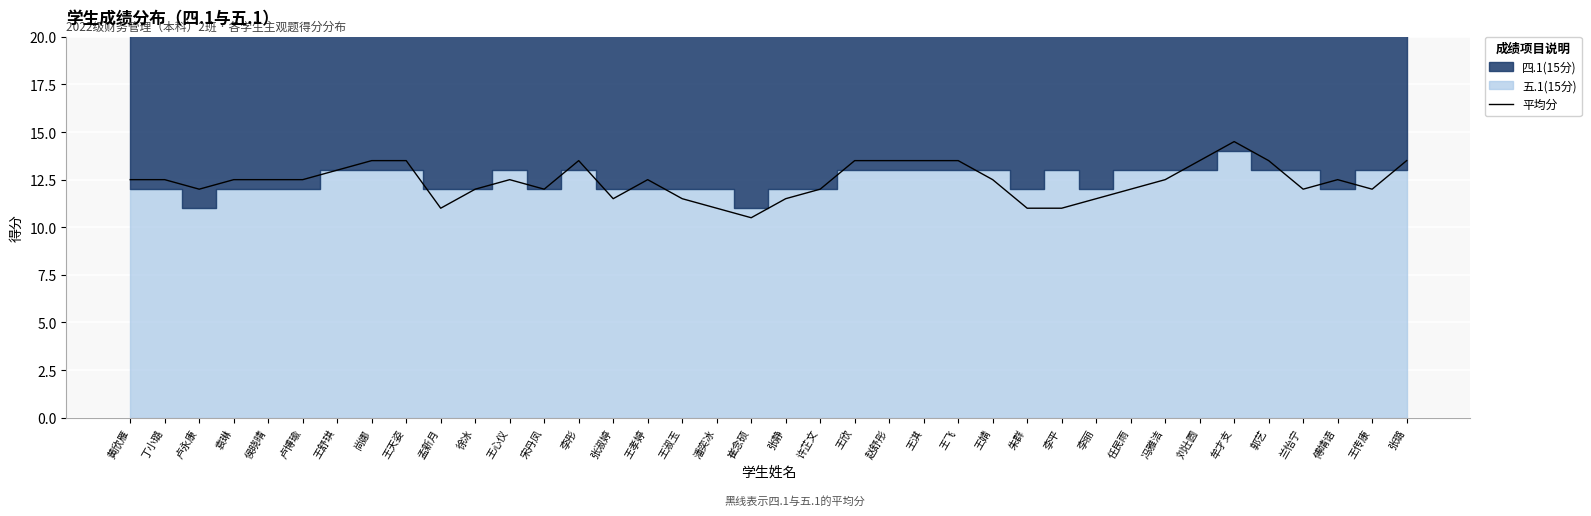

List the labels in order of value, smallest first.

崔念硕, 孟新月, 潘奕冰, 朱群, 李平, 张淑婷, 王淑玉, 张静, 李丽, 卢永康, 徐冰, 宋丹凤, 许芷文, 任民雨, 兰怡宁, 王传康, 黄欣雁, 丁小璐, 袁琳, 侯晓晴, 卢博瑜, 王心仪, 王孝婷, 王婧, 冯雅洁, 傅靖语, 王舒琪, 尚娜, 王天姿, 李彤, 王欣, 赵舒彤, 王淇, 王飞, 刘壮圆, 郭艺, 张璐, 牟才支